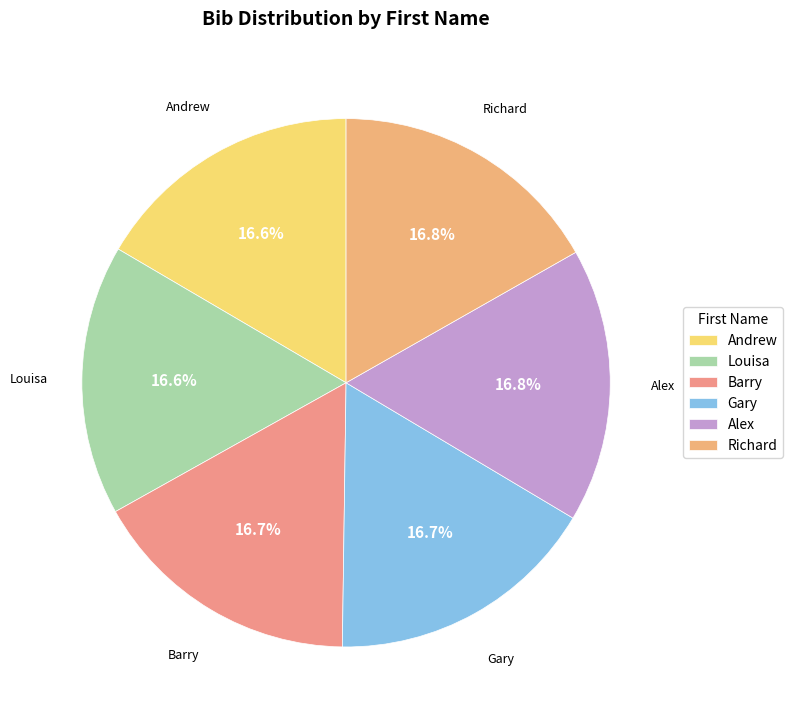

What is the total percentage of Barry and Gary?

33.3%